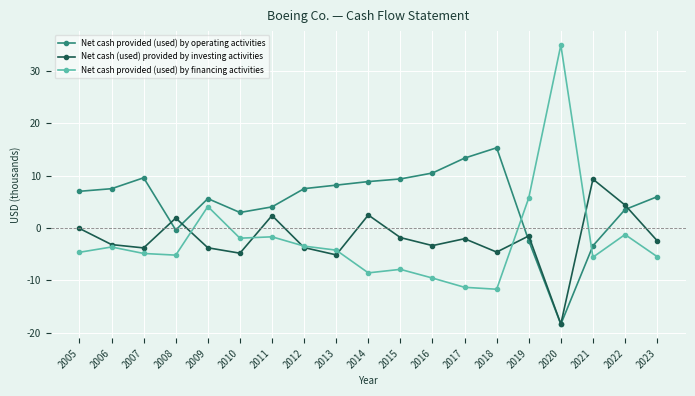

Does the chart have visible grid lines?

Yes